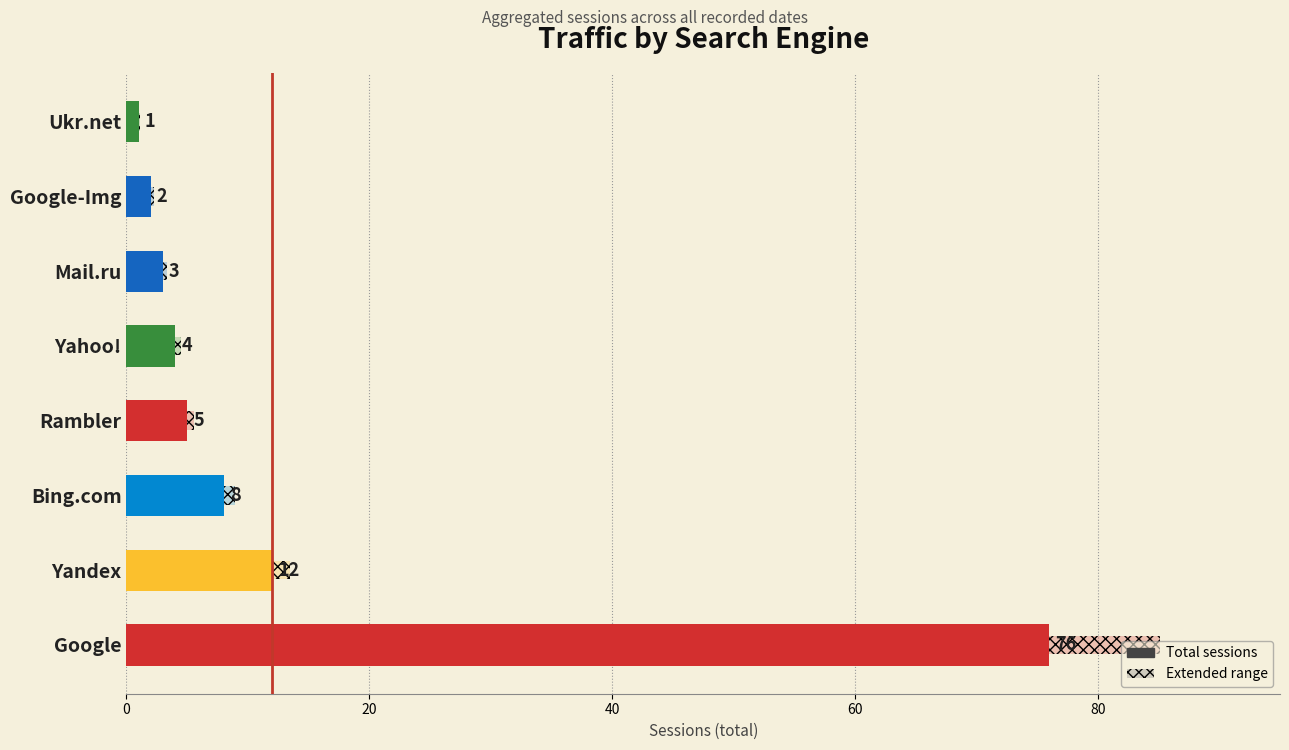

How many bars are there in total?

8